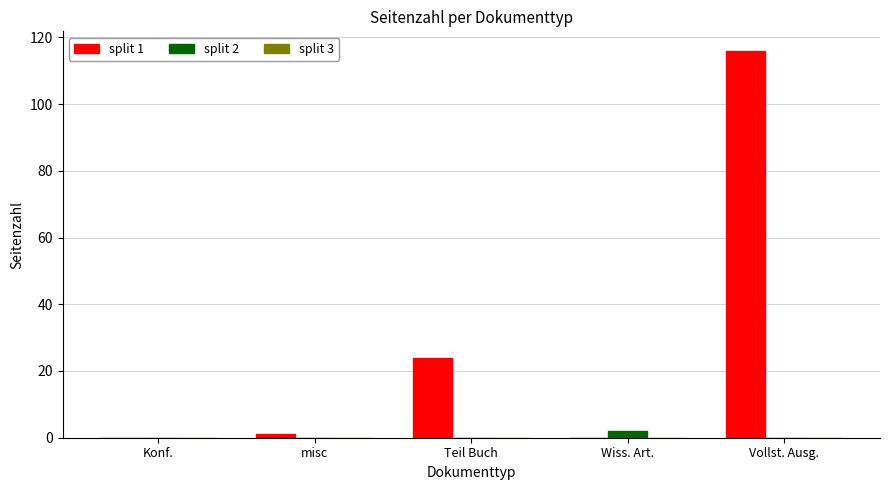

Which series has the largest range (max minus min)?

split 1